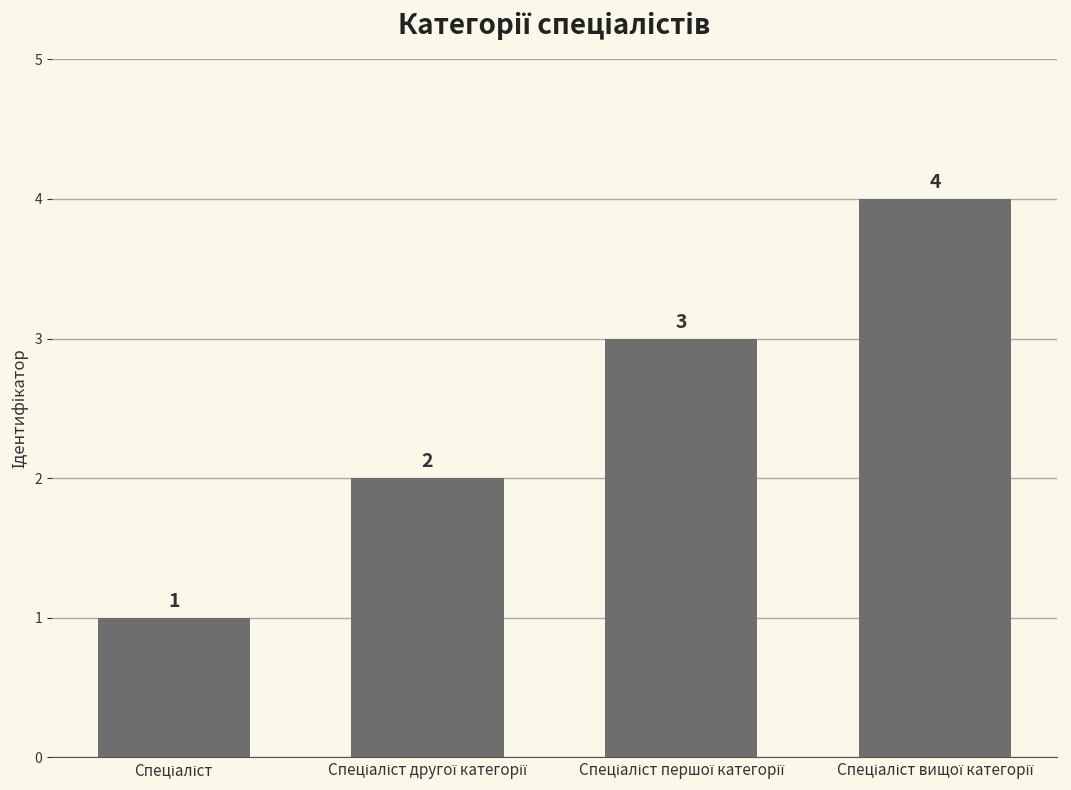

What is the sum of all values?

10